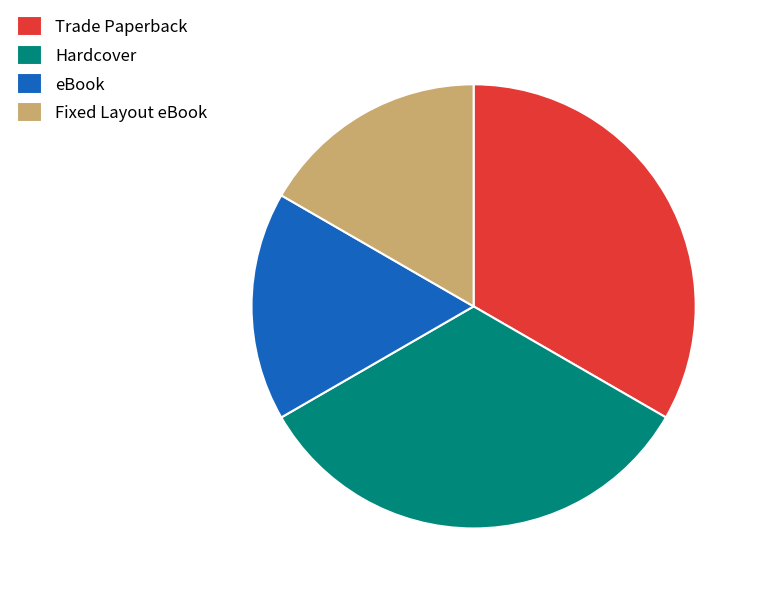

Does any single category account for the majority?

No